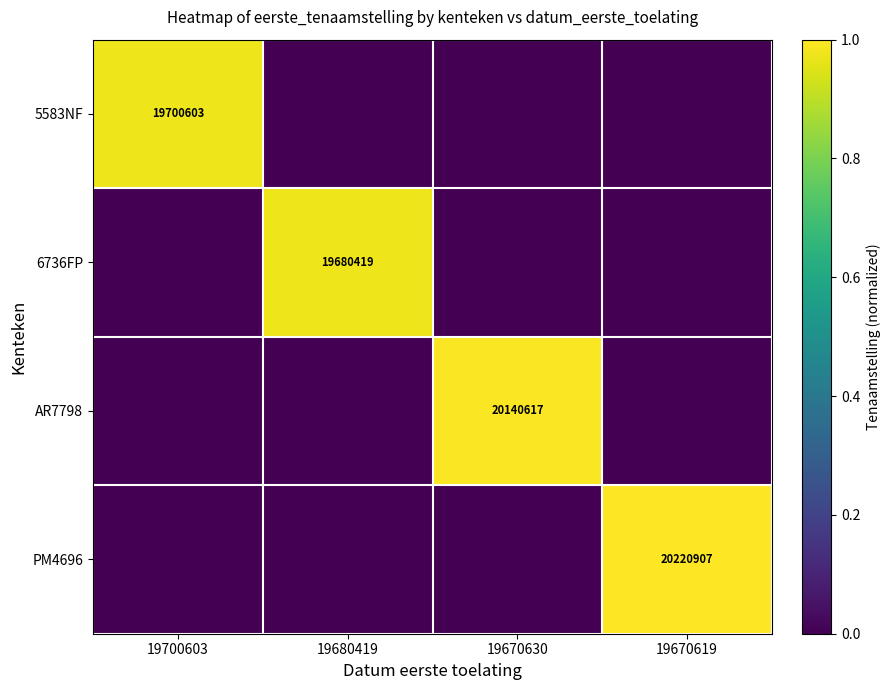

The value of PM4696 at 19670619 is 11981989. True or false?

False